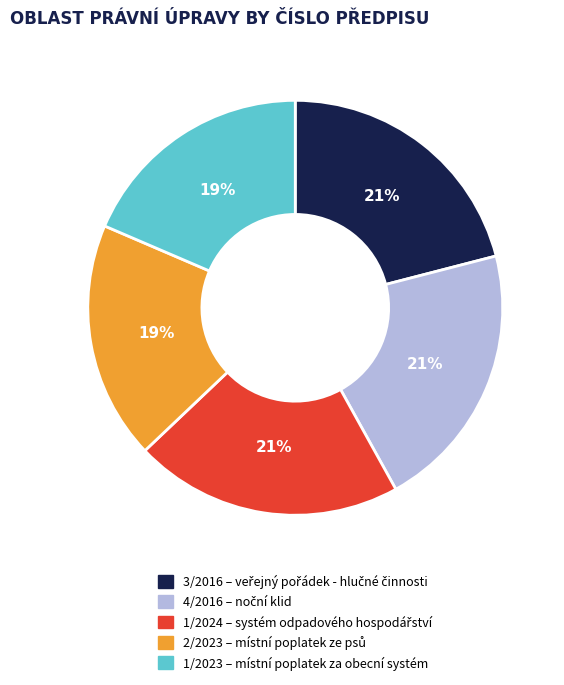

Is 4/2016 the majority of the pie?

No